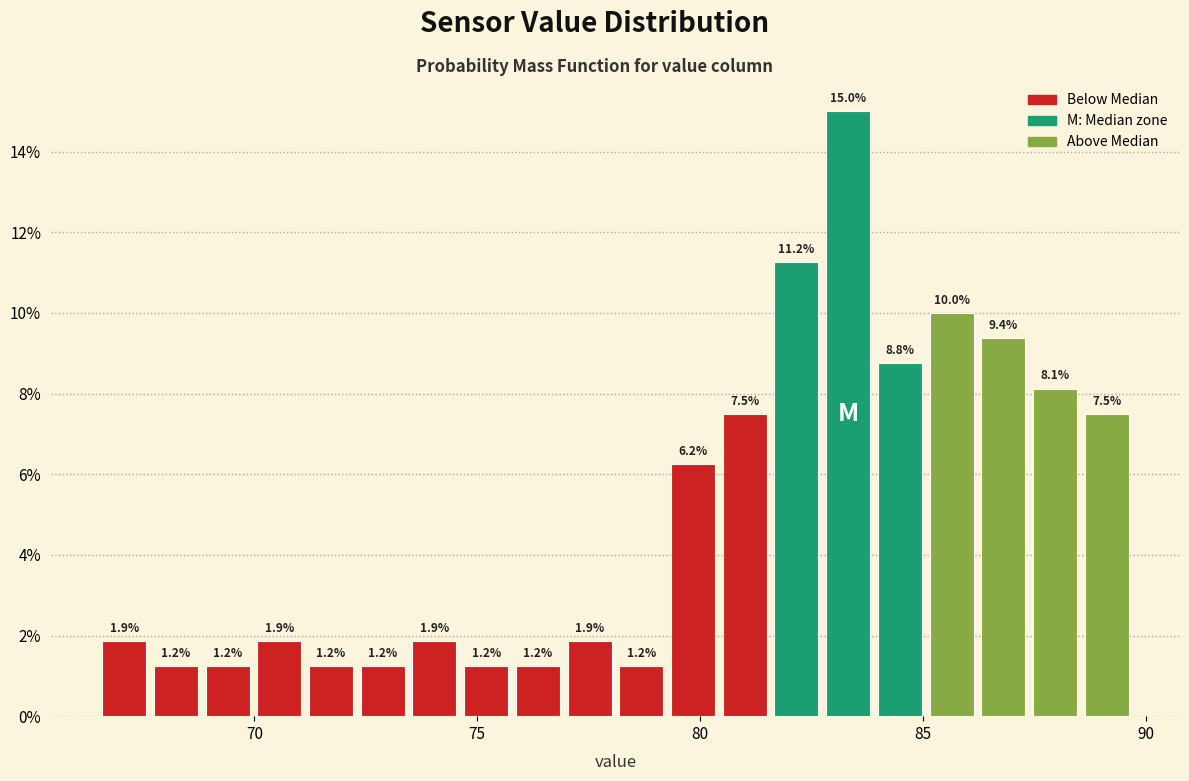

Around what value on the x-axis is the tallest bar? Give the approximate position of its centre, as read against the axis.

83.5